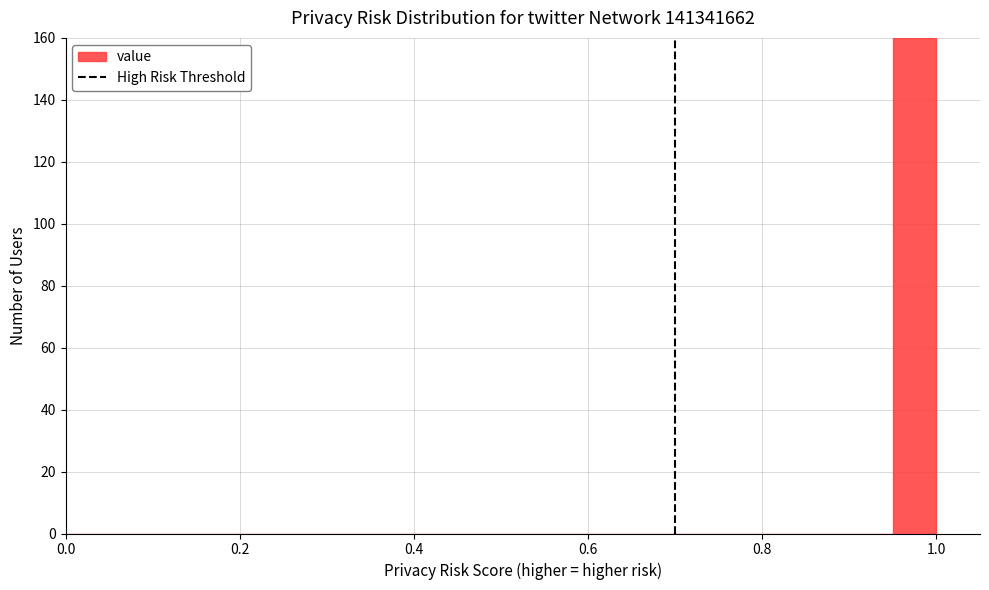

Read against the x-axis, roughly where is the centre of the tallest bar?

0.98